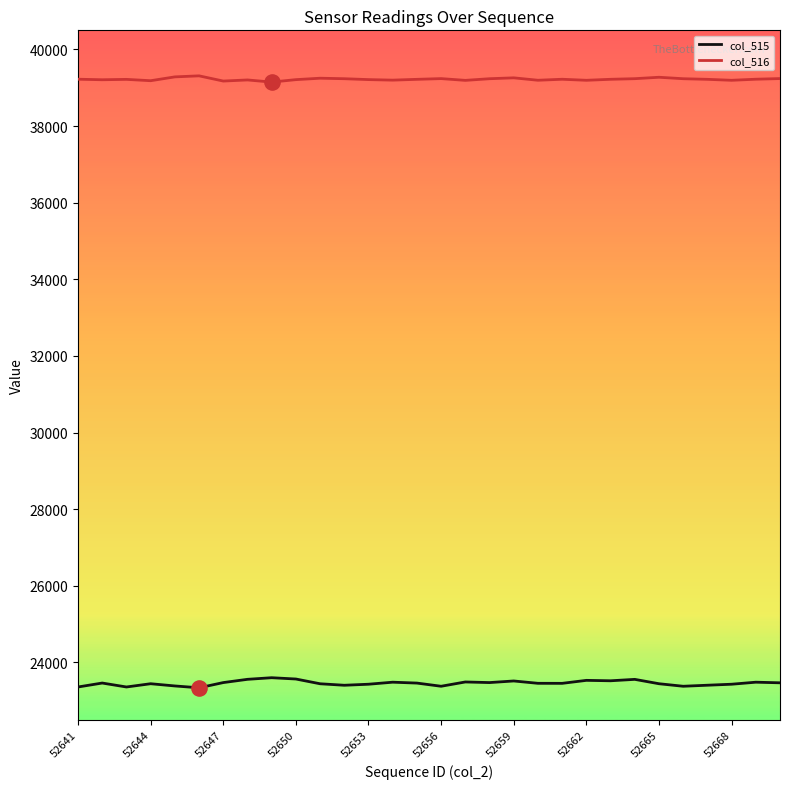

Which series has the widest spread of values?

col_515